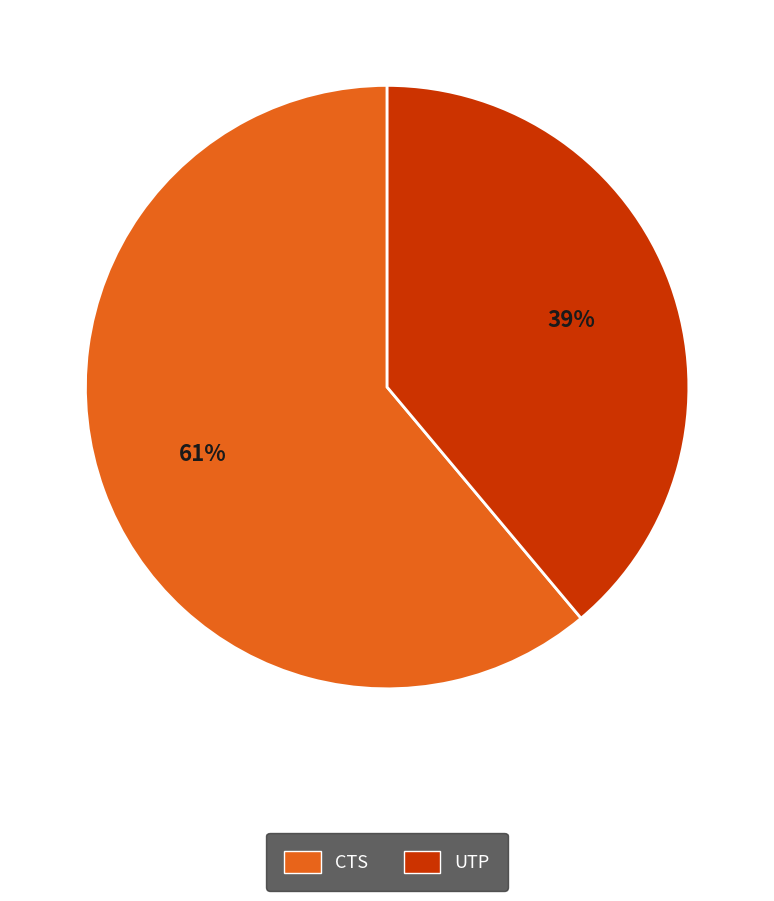

Do CTS and UTP together represent more than half of the pie?

Yes